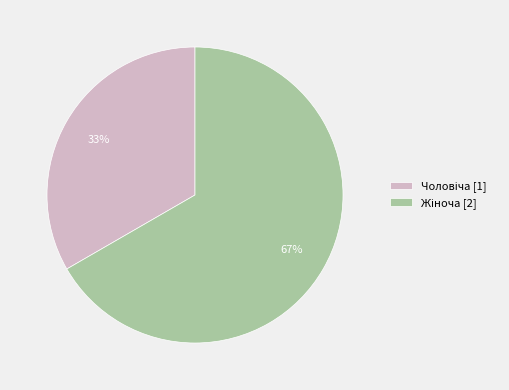

Is there any slice that represents more than half of the pie?

Yes